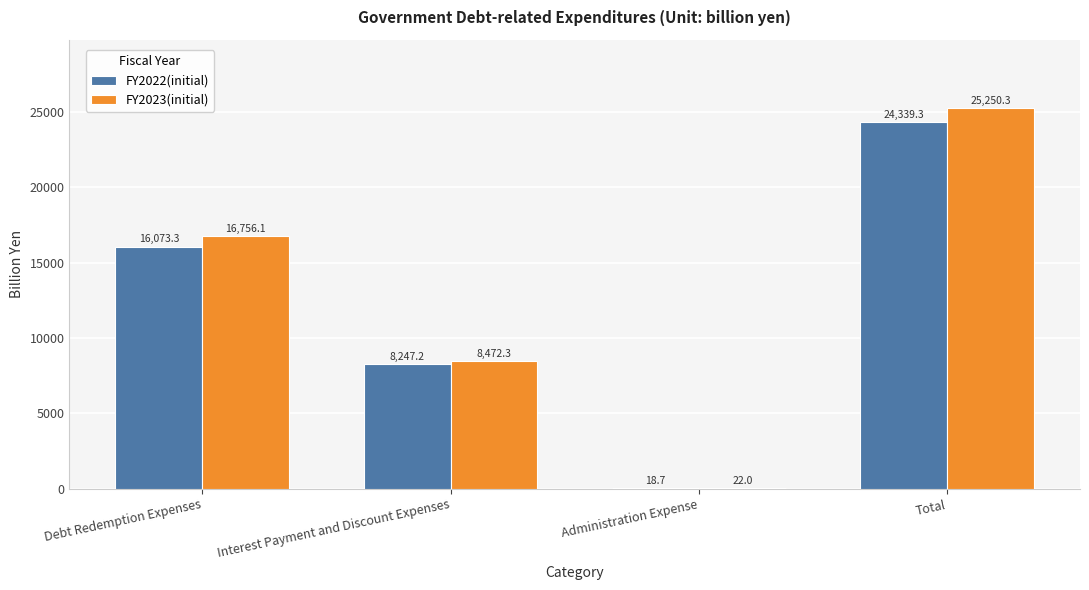

How many groups of bars are there?

4